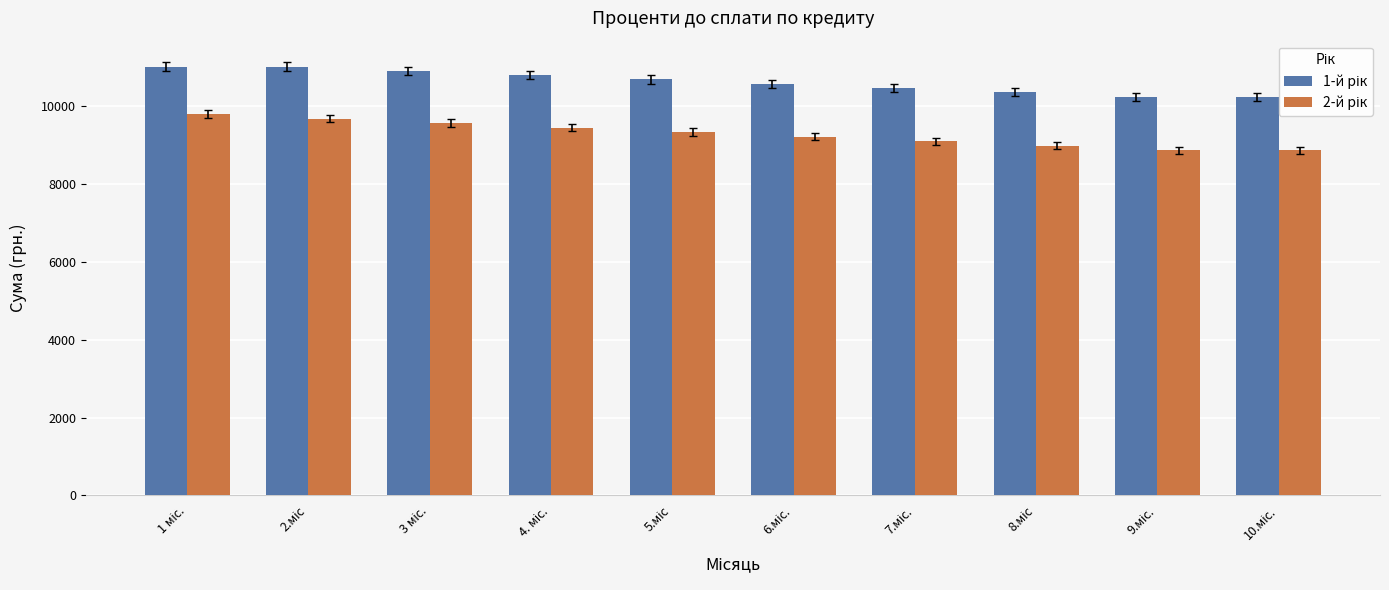

What is the maximum value shown in the chart?

11020.8